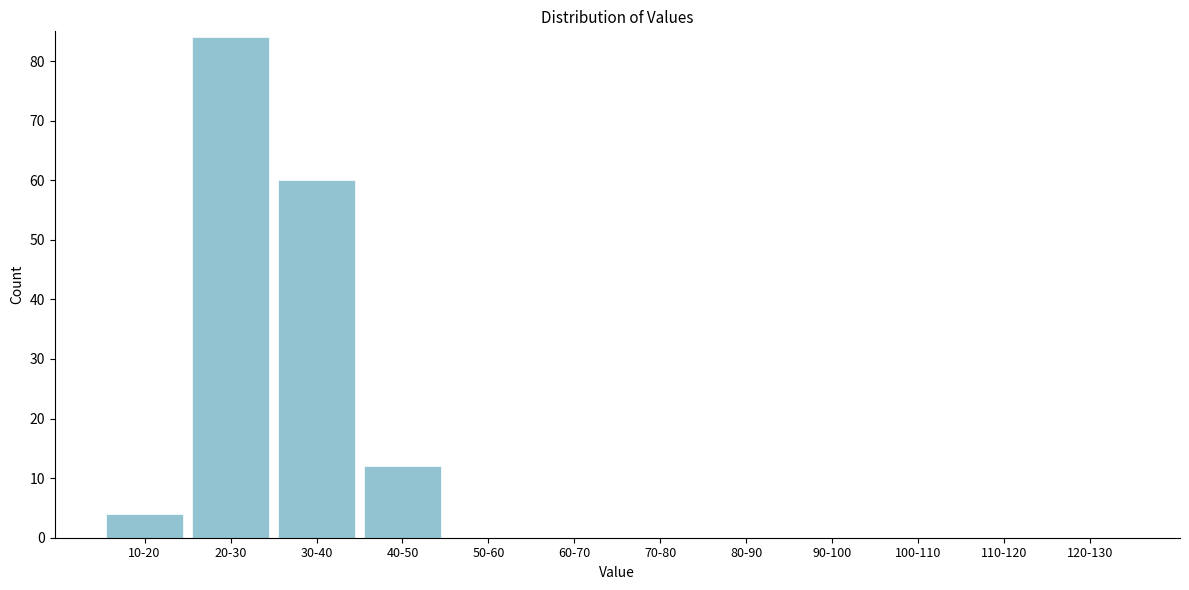

Reading left to right, list all the values displayed in this chart.

10-20=4	20-30=84	30-40=60	40-50=12	50-60=0	60-70=0	70-80=0	80-90=0	90-100=0	100-110=0	110-120=0	120-130=0